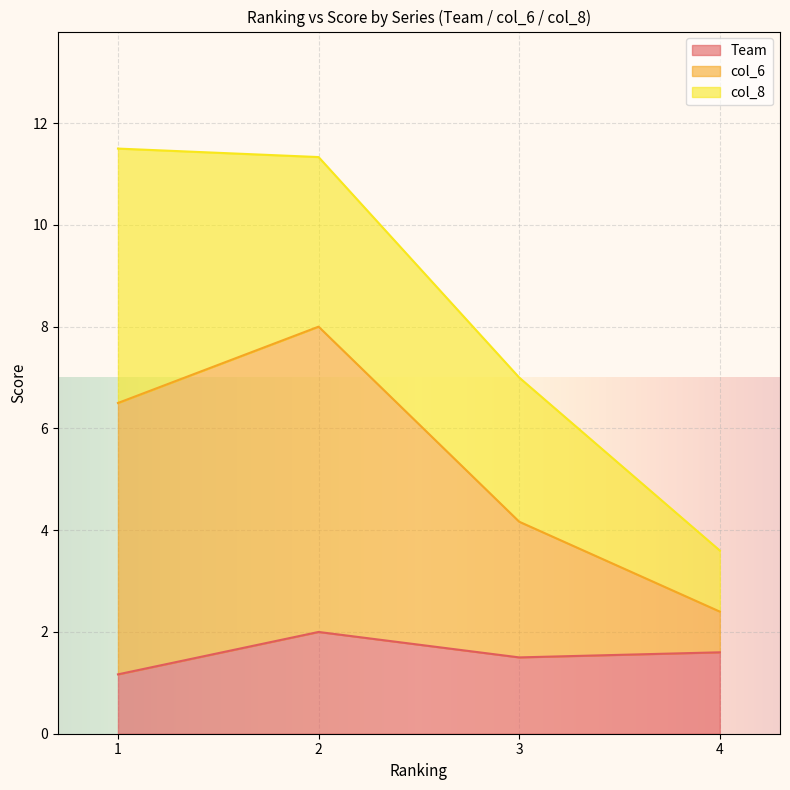

What is the sum of the Team values at 1 and 3?

2.7